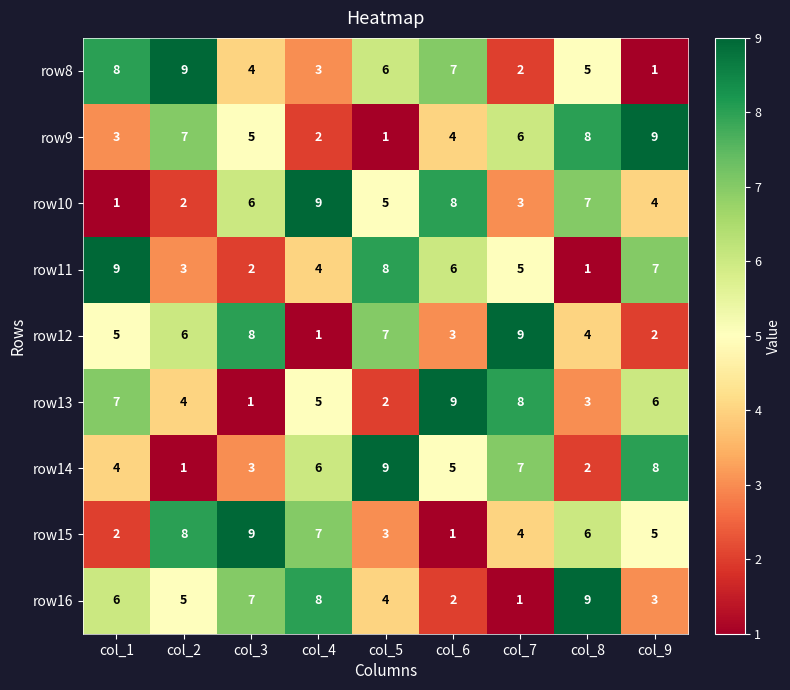

List the labels in order of row15 value, largest first.

col_3, col_2, col_4, col_8, col_9, col_7, col_5, col_1, col_6